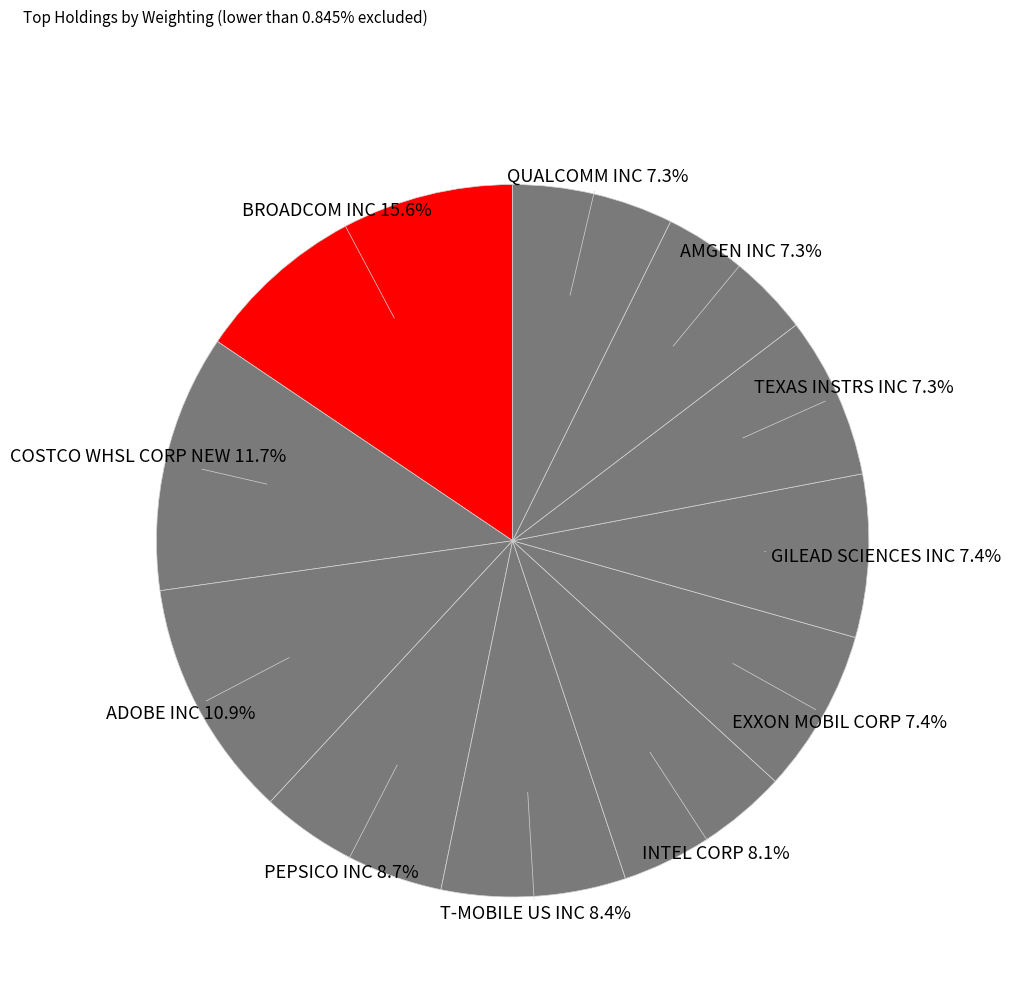

What is the total percentage of EXXON MOBIL CORP and QUALCOMM INC?

14.7%